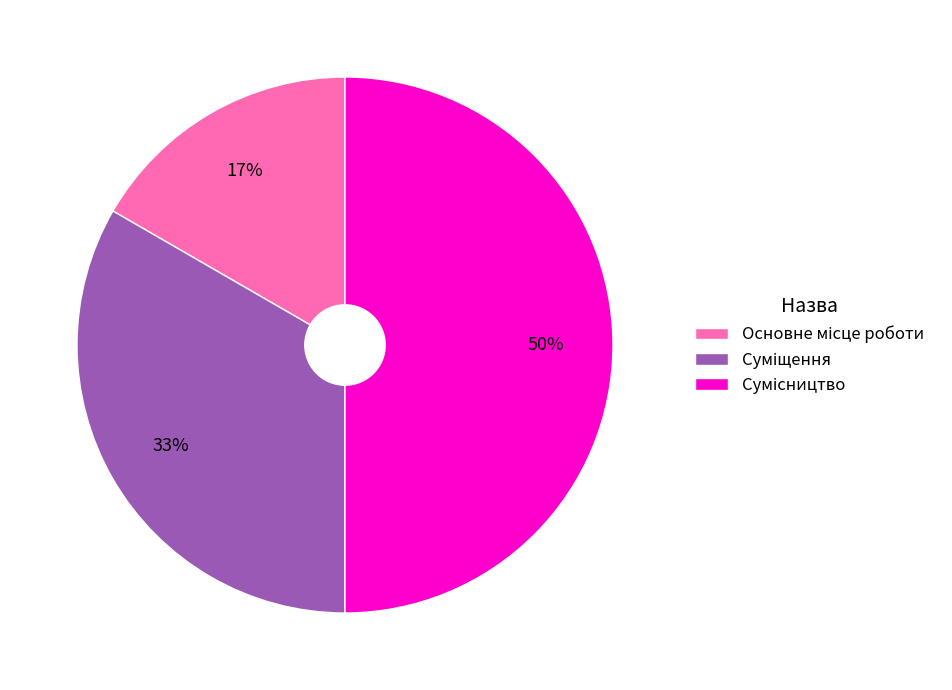

To the nearest percent, what is the average slice percentage?

33%